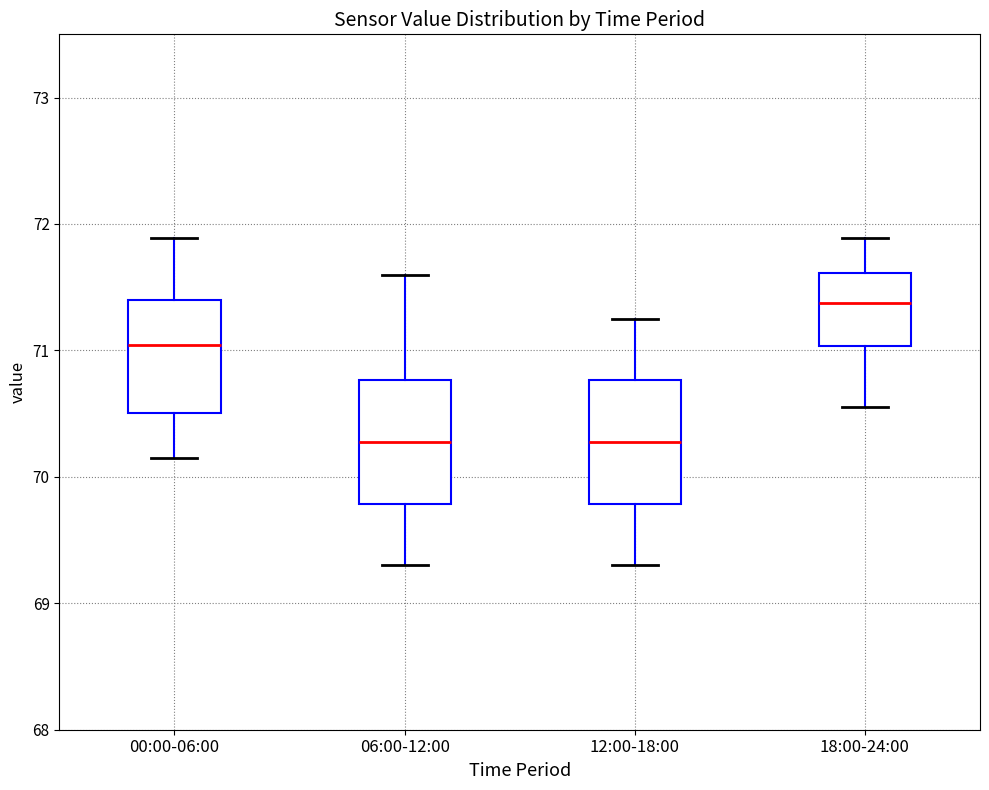

Reading left to right, transcribe this box plot: for each box, give where its median line is, the range the box spans, and where its two whiskers end, as read against the y-axis. The values are not printed on the chart, so give them approximately, as read against the axis.

00:00-06:00: median 71.0, box 70.5 to 71.4, whiskers 70.2 to 71.9
06:00-12:00: median 70.3, box 69.8 to 70.8, whiskers 69.3 to 71.6
12:00-18:00: median 70.3, box 69.8 to 70.8, whiskers 69.3 to 71.3
18:00-24:00: median 71.4, box 71.0 to 71.6, whiskers 70.6 to 71.9